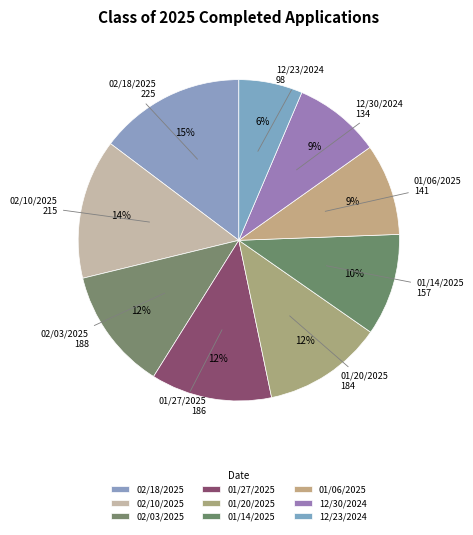

To the nearest percent, what is the average slice percentage?

11%